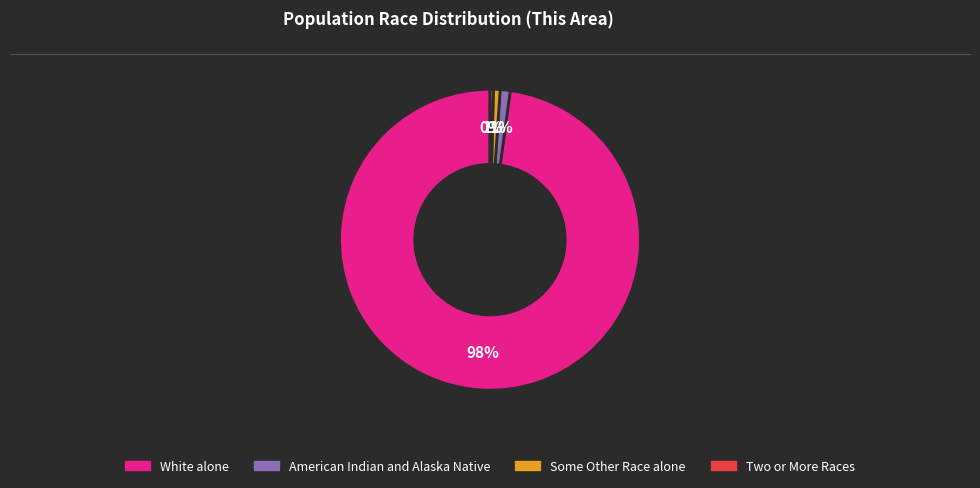

Does any single category account for the majority?

Yes